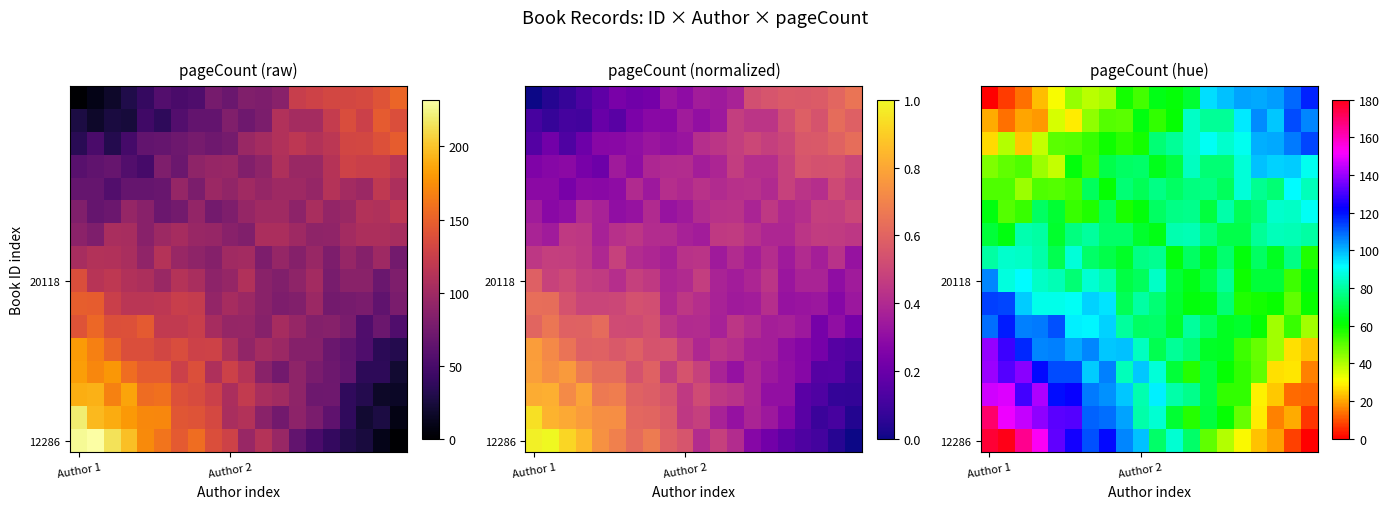

How many data points in 12286 are less than 99?

10